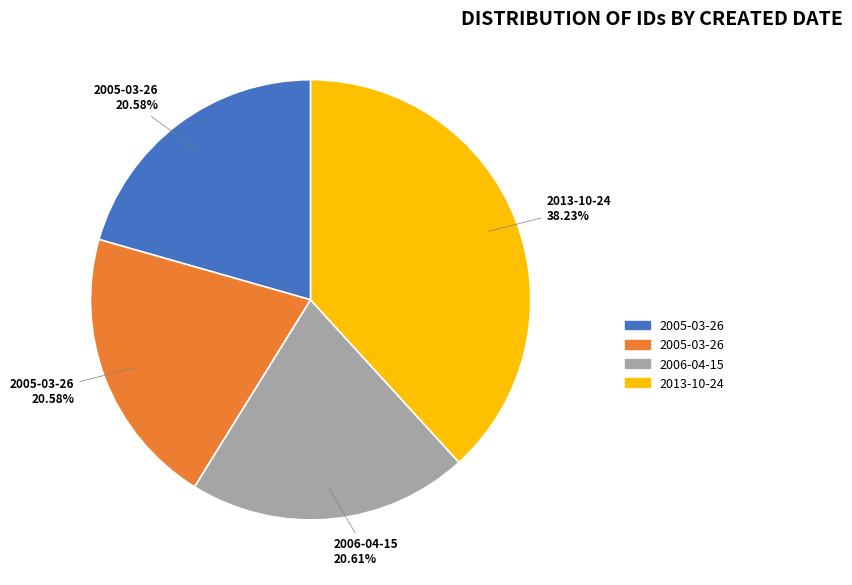

Is there any slice that represents more than half of the pie?

No